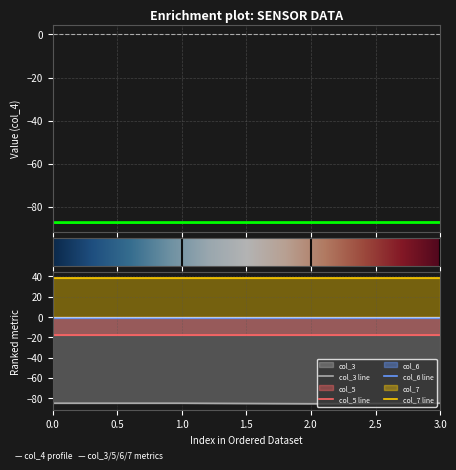

Between 3 and 1, which is larger?

3